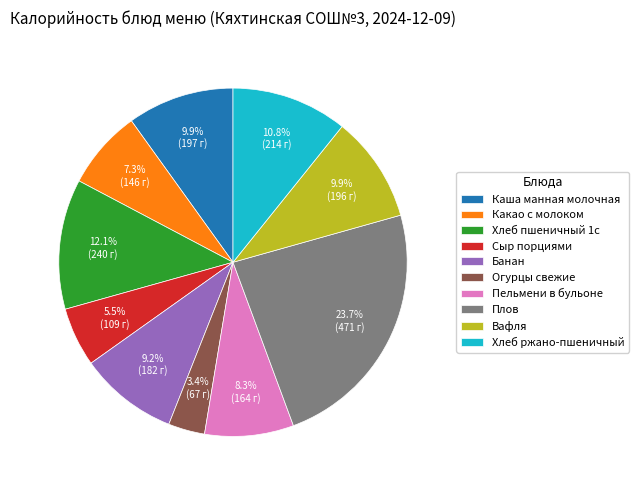

Which has a higher value, Каша манная молочная or Плов?

Плов